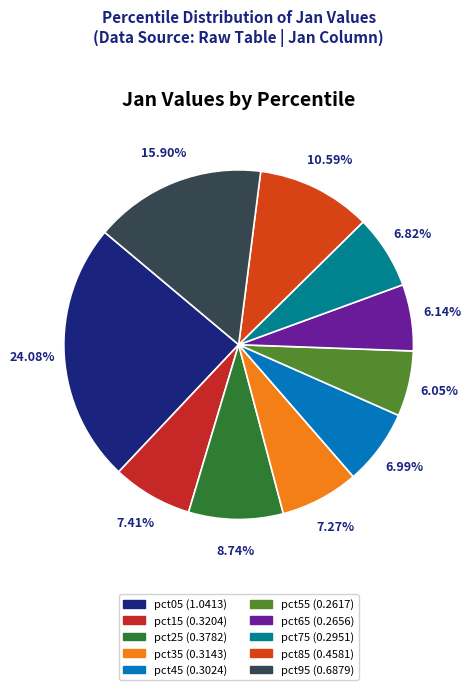

Does pct35 represent more than half of the total?

No